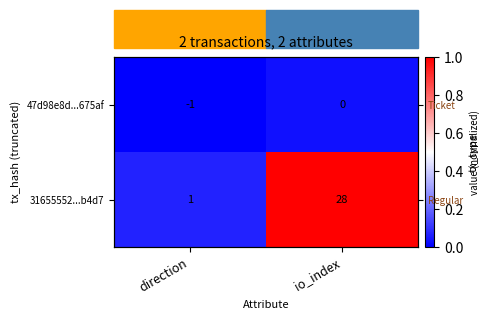

Where is 31655552...b4d7 nearest to the value 0?

direction